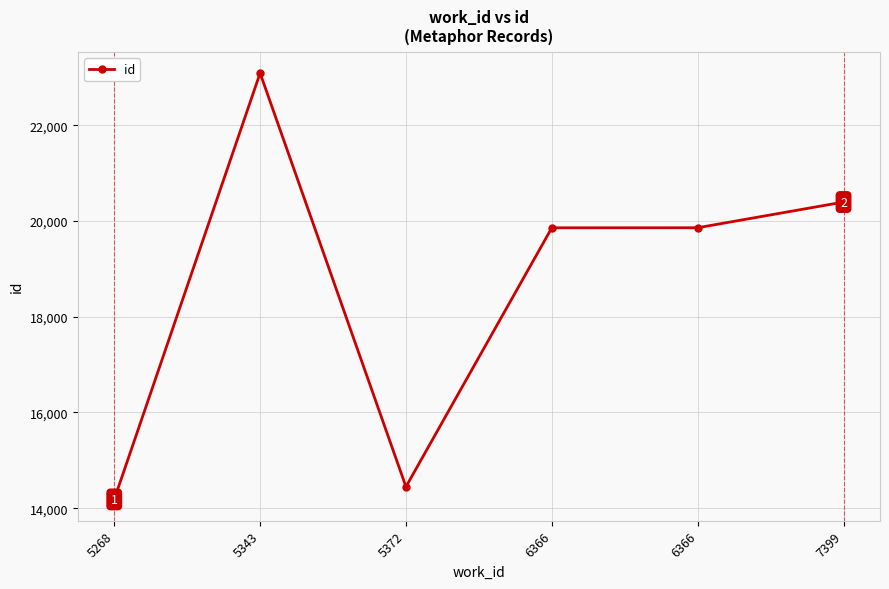

What is the difference between the maximum and minimum values?

8907